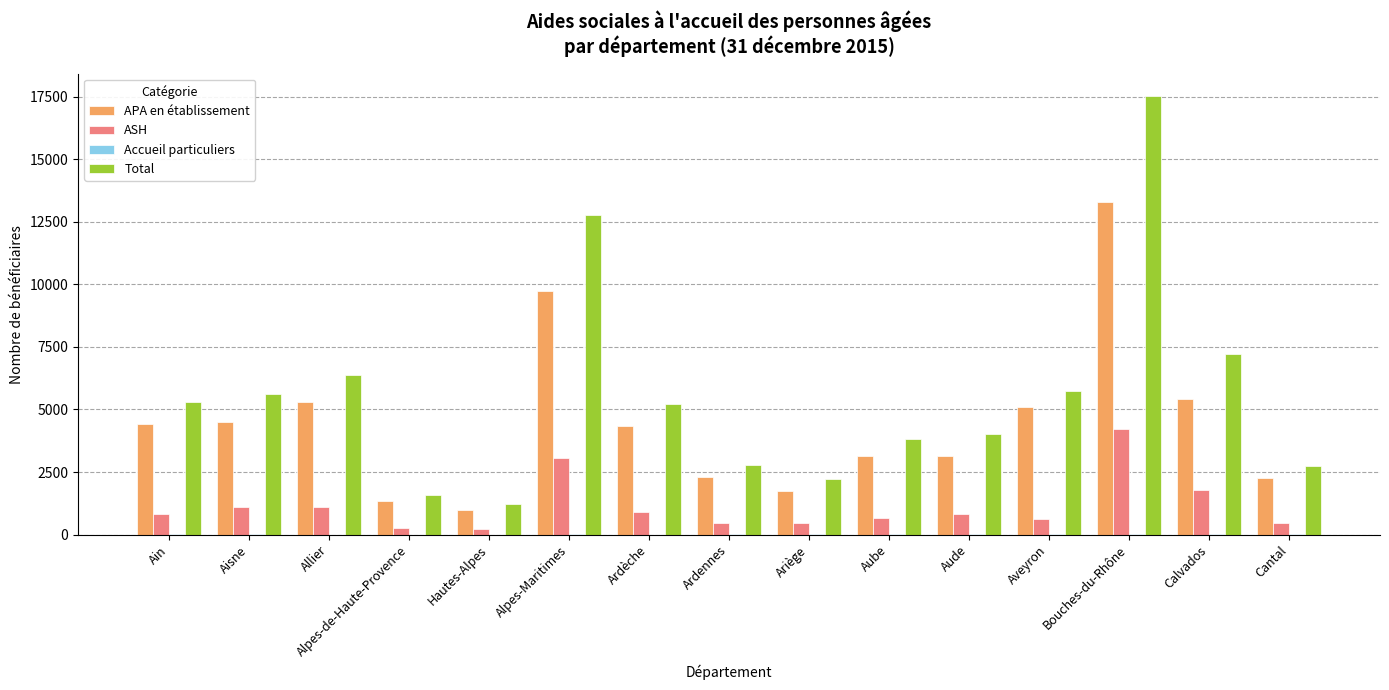

At which label does Total reach its peak?

Bouches-du-Rhône